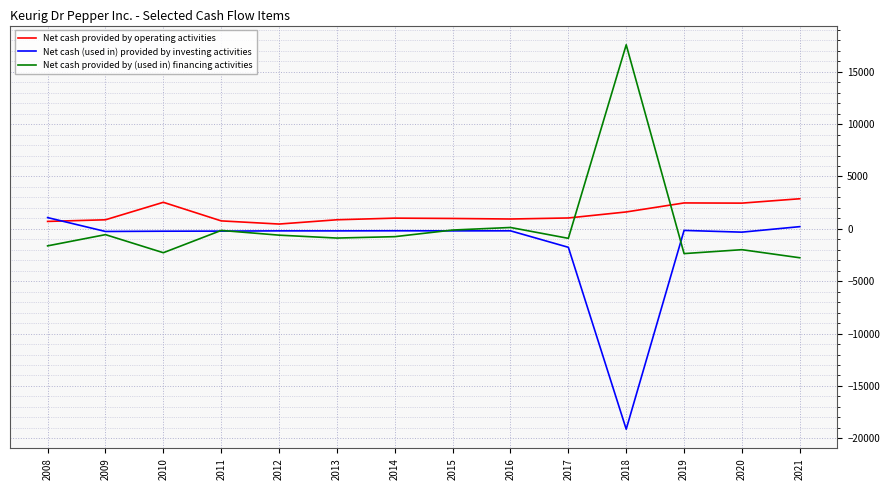

What is the difference between the highest and lowest values at 2016?

1128